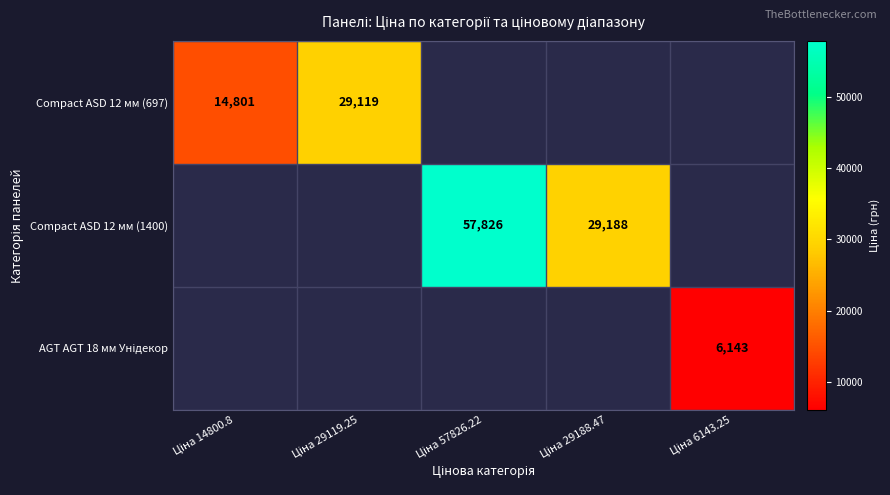

At Ціна 14800.8, list the series in order from smallest to largest.

Compact ASD 12 мм (697), Compact ASD 12 мм (1400), AGT AGT 18 мм Унідекор